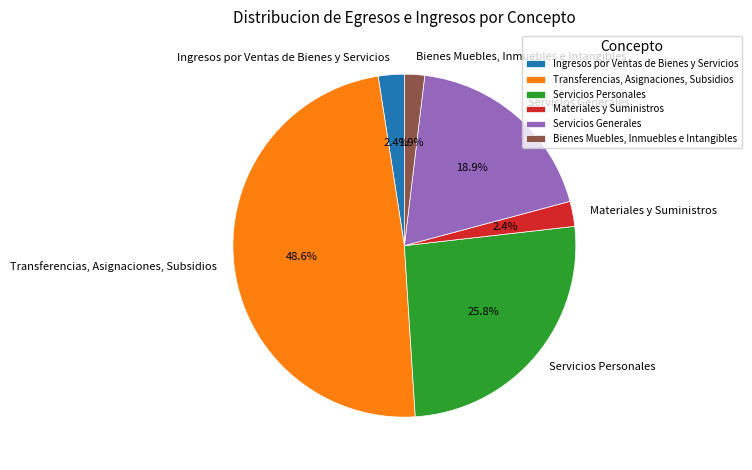

What percentage is the Servicios Personales slice, to the nearest percent?

26%